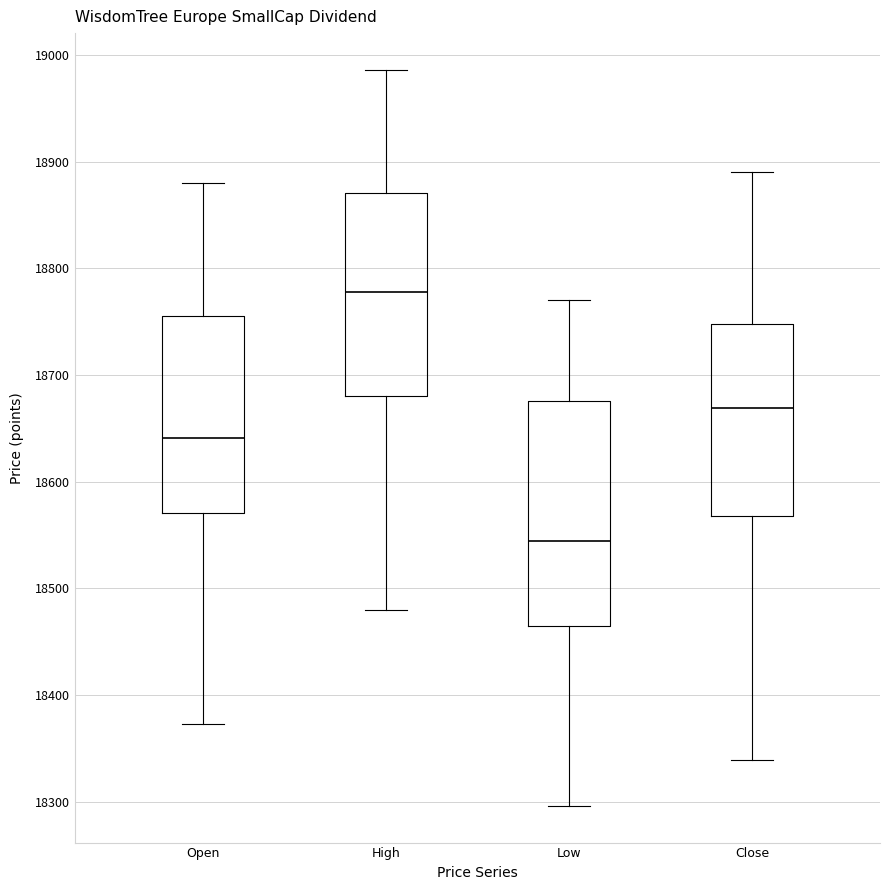

Which box is the tallest, from its lower edge to its upper edge?

Low